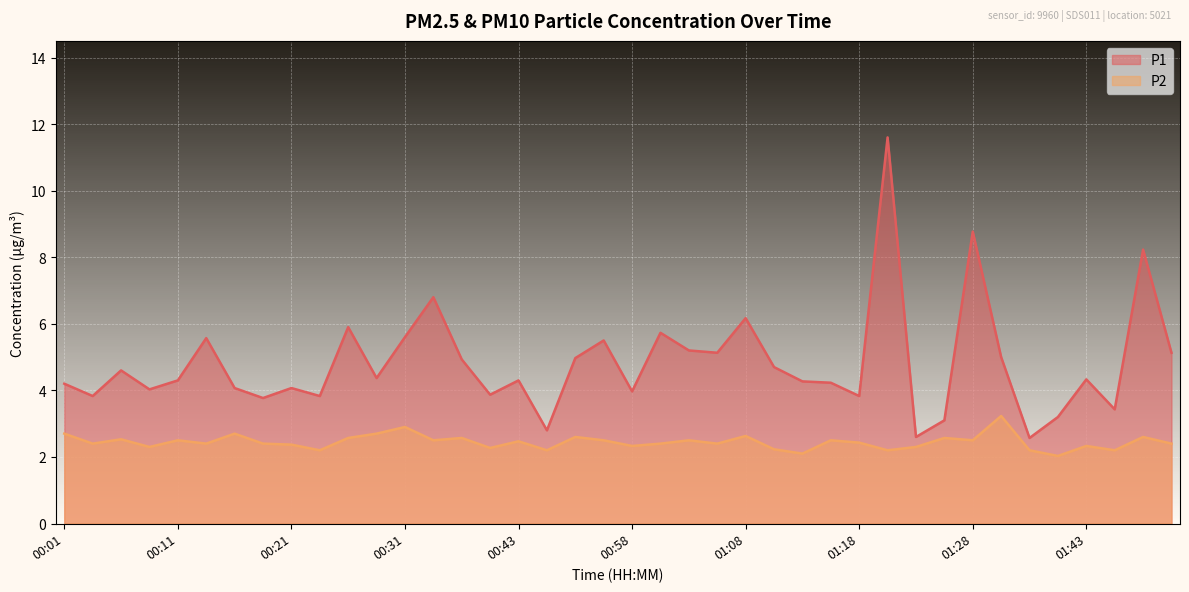

Reading left to right, extract all data points from this chart.

P1: 00:01=4.2	00:04=3.8	00:06=4.6	00:09=4.0	00:11=4.3	00:13=5.6	00:16=4.1	00:18=3.8	00:21=4.1	00:23=3.8	00:26=5.9	00:28=4.4	00:31=5.6	00:33=6.8	00:38=4.9	00:41=3.9	00:43=4.3	00:51=2.8	00:53=5.0	00:56=5.5	00:58=4.0	01:01=5.7	01:03=5.2	01:05=5.1	01:08=6.2	01:10=4.7	01:13=4.3	01:15=4.2	01:18=3.8	01:20=11.6	01:23=2.6	01:26=3.1	01:28=8.8	01:30=5.0	01:33=2.6	01:38=3.2	01:43=4.3	01:45=3.4	01:49=8.2	01:51=5.1
P2: 00:01=2.7	00:04=2.4	00:06=2.5	00:09=2.3	00:11=2.5	00:13=2.4	00:16=2.7	00:18=2.4	00:21=2.4	00:23=2.2	00:26=2.6	00:28=2.7	00:31=2.9	00:33=2.5	00:38=2.6	00:41=2.3	00:43=2.5	00:51=2.2	00:53=2.6	00:56=2.5	00:58=2.3	01:01=2.4	01:03=2.5	01:05=2.4	01:08=2.6	01:10=2.2	01:13=2.1	01:15=2.5	01:18=2.4	01:20=2.2	01:23=2.3	01:26=2.6	01:28=2.5	01:30=3.2	01:33=2.2	01:38=2.0	01:43=2.3	01:45=2.2	01:49=2.6	01:51=2.4